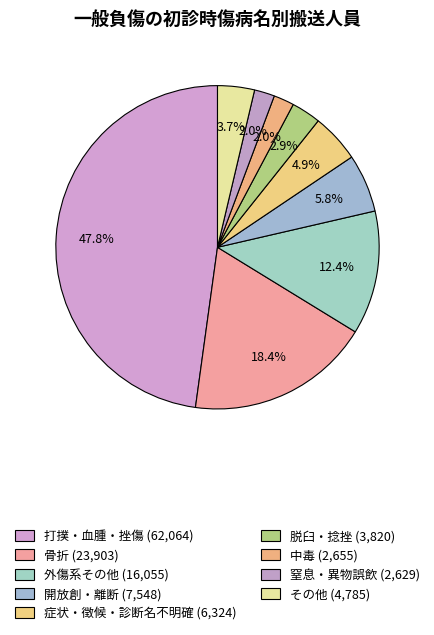

What percentage do 脱臼・捻挫 and 打撲・血腫・挫傷 together represent?

50.8%